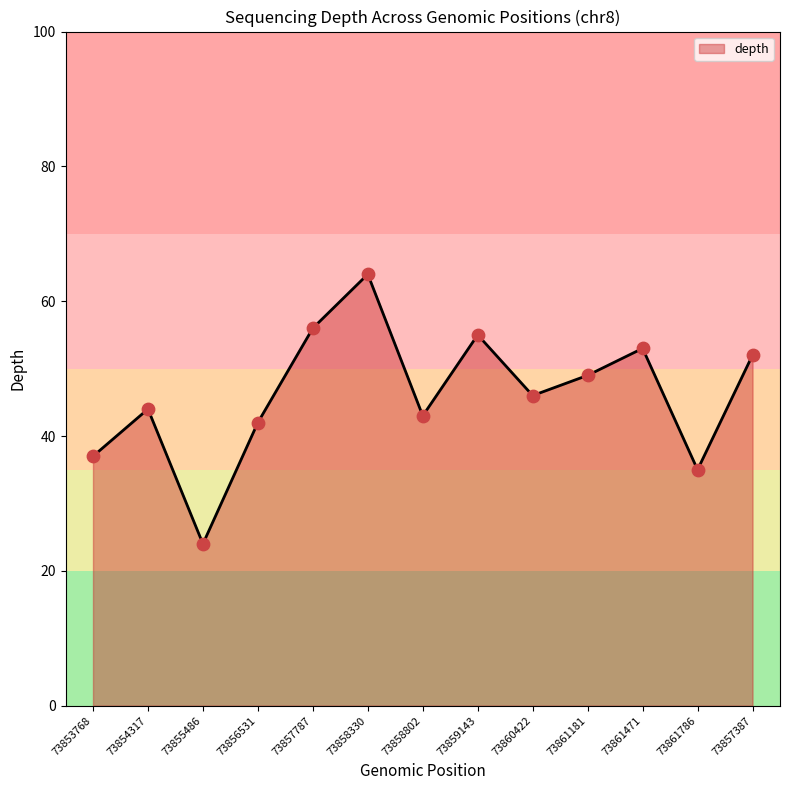

Between 73858802 and 73858330, which is larger?

73858330